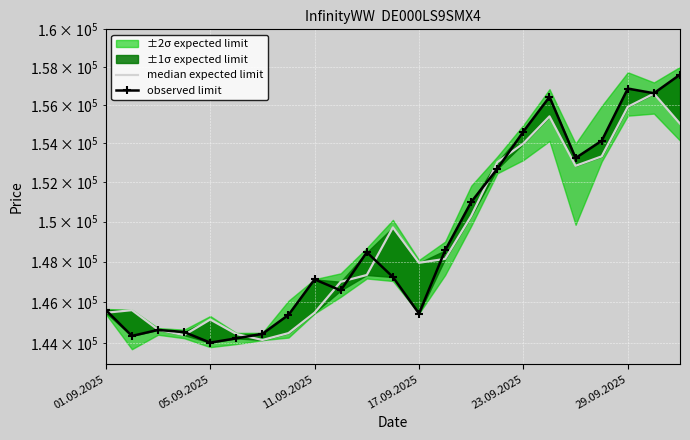

How many intersections are there between median expected limit and observed limit?

10